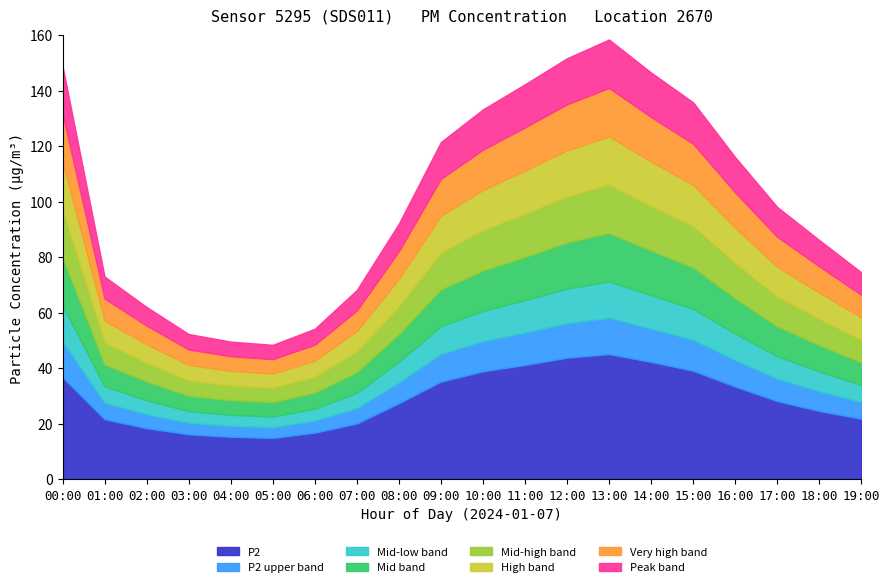

At which category does P1 reach its first local valley?

05:00